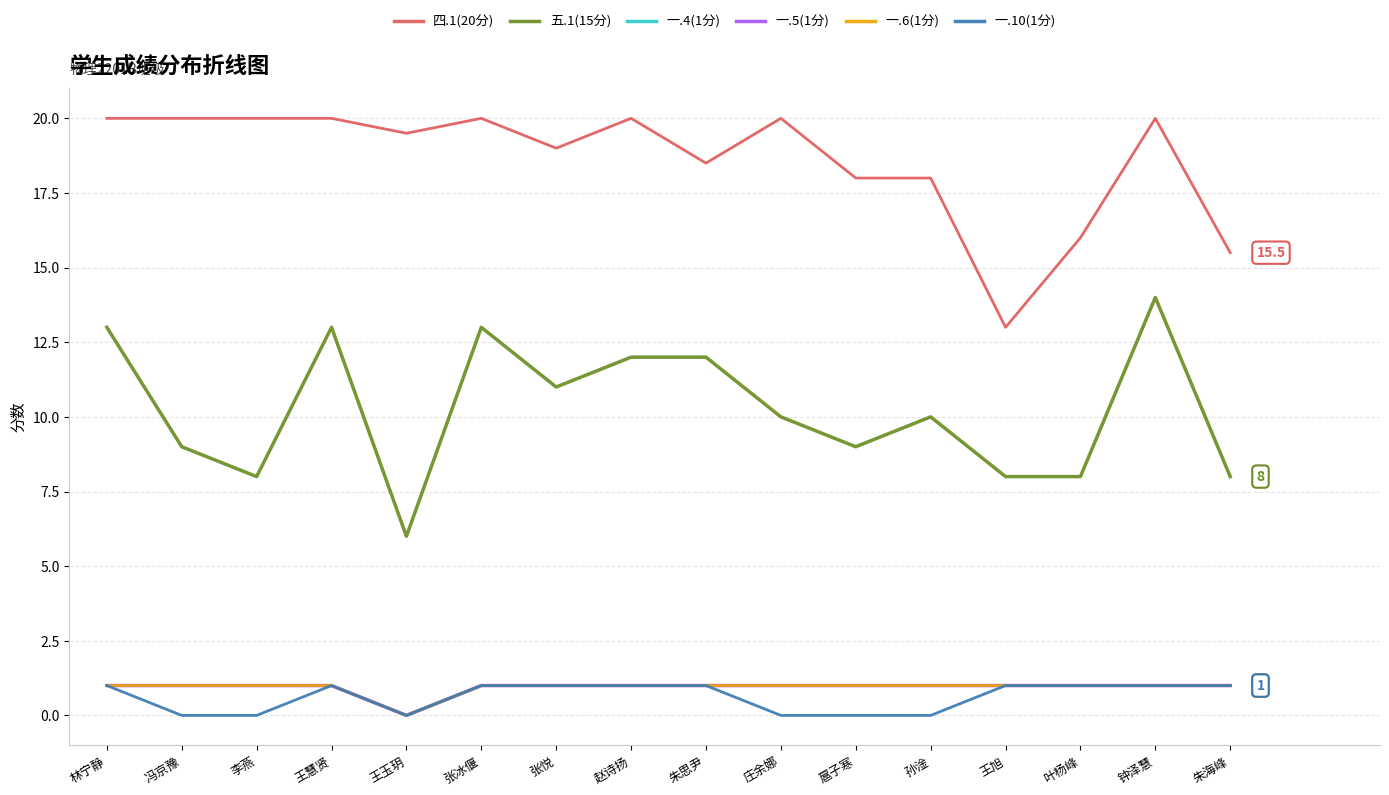

True or false: 四.1(20分) and 一.5(1分) cross at least once.

False